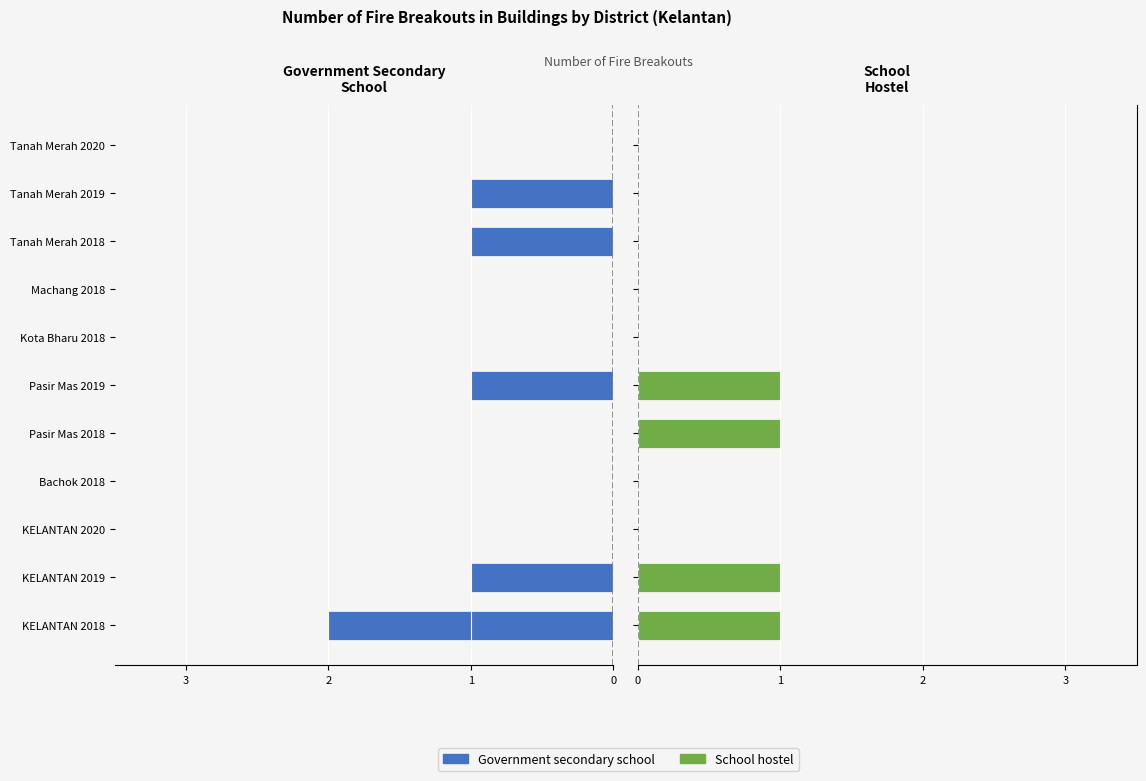

How many School hostel values are between 0 and 1?

11